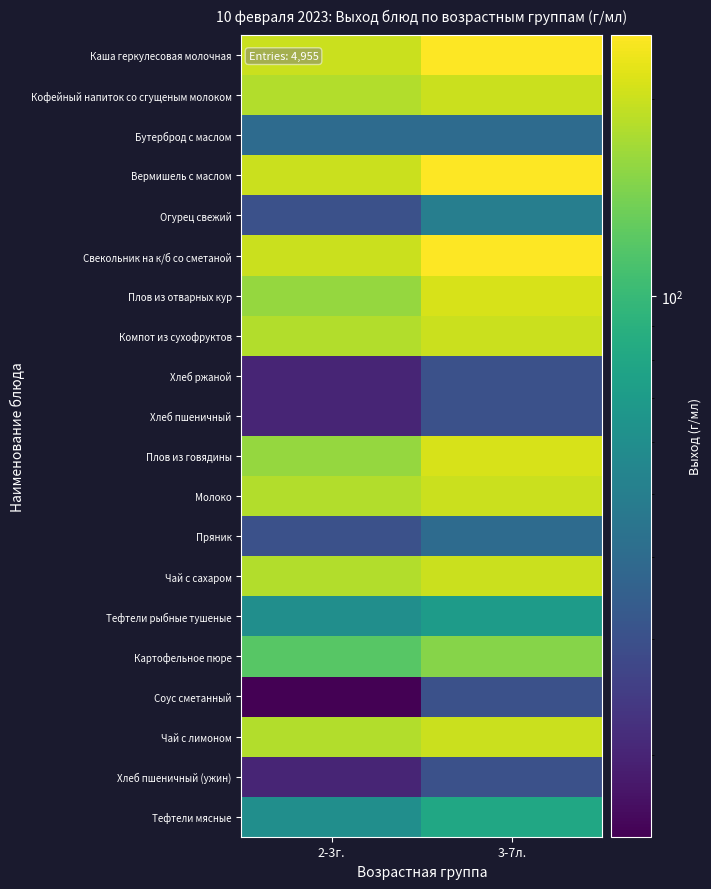

Reading left to right, what are all the values shown in this chart?

Каша геркулесовая молочная: 2-3г.=200	3-7л.=250
Кофейный напиток со сгущеным молоком: 2-3г.=180	3-7л.=200
Бутерброд с маслом: 2-3г.=40	3-7л.=40
Вермишель с маслом: 2-3г.=200	3-7л.=250
Огурец свежий: 2-3г.=30	3-7л.=50
Свекольник на к/б со сметаной: 2-3г.=200	3-7л.=250
Плов из отварных кур: 2-3г.=160	3-7л.=210
Компот из сухофруктов: 2-3г.=180	3-7л.=200
Хлеб ржаной: 2-3г.=20	3-7л.=30
Хлеб пшеничный: 2-3г.=20	3-7л.=30
Плов из говядины: 2-3г.=160	3-7л.=210
Молоко: 2-3г.=180	3-7л.=200
Пряник: 2-3г.=30	3-7л.=40
Чай с сахаром: 2-3г.=180	3-7л.=200
Тефтели рыбные тушеные: 2-3г.=60	3-7л.=70
Картофельное пюре: 2-3г.=120	3-7л.=150
Соус сметанный: 2-3г.=15	3-7л.=30
Чай с лимоном: 2-3г.=180	3-7л.=200
Хлеб пшеничный (ужин): 2-3г.=20	3-7л.=30
Тефтели мясные: 2-3г.=60	3-7л.=80